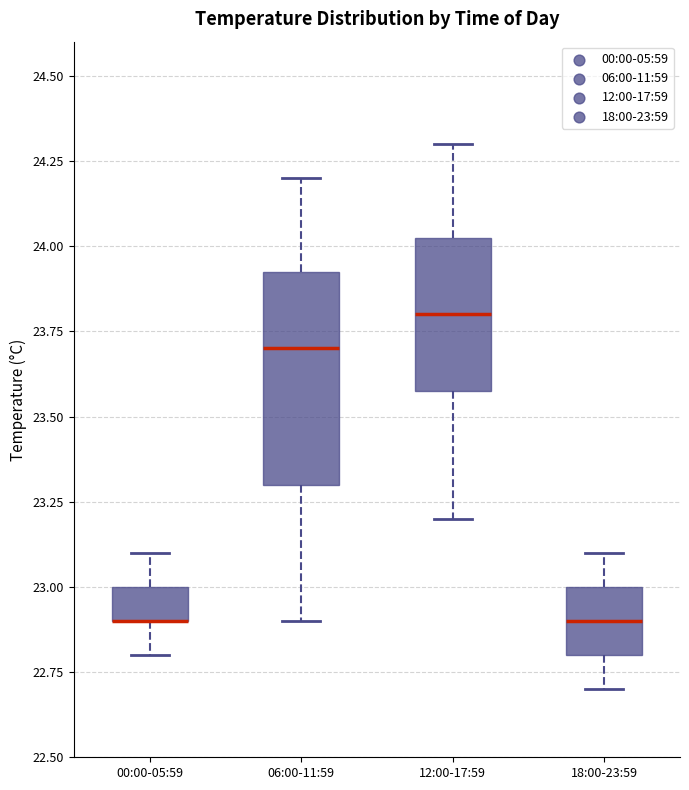

Which box is the tallest, from its lower edge to its upper edge?

06:00-11:59